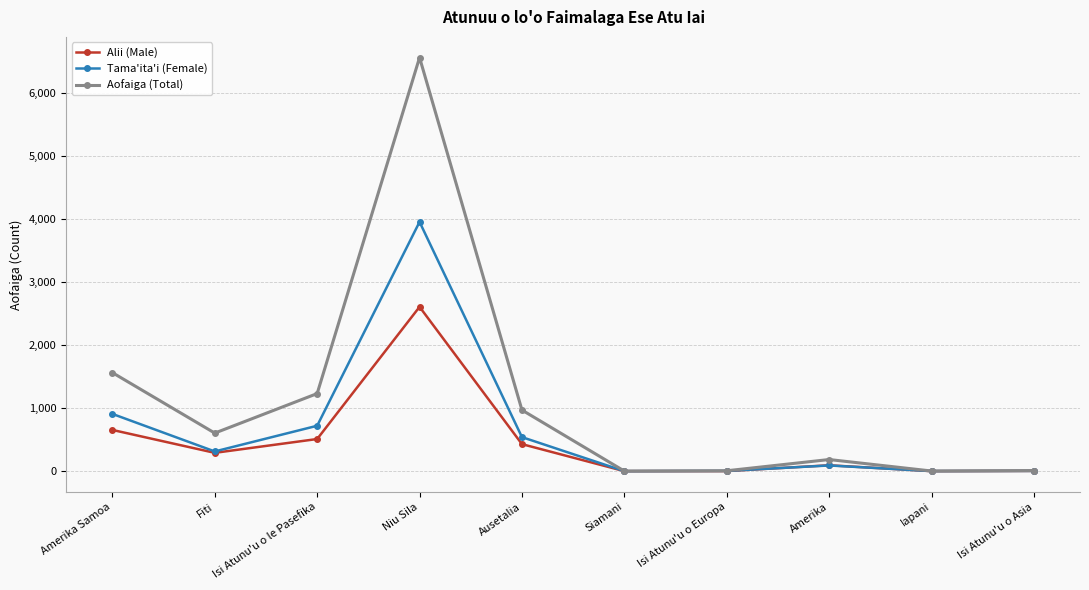

How many data points in Aofaiga (Total) are less than 604?

5